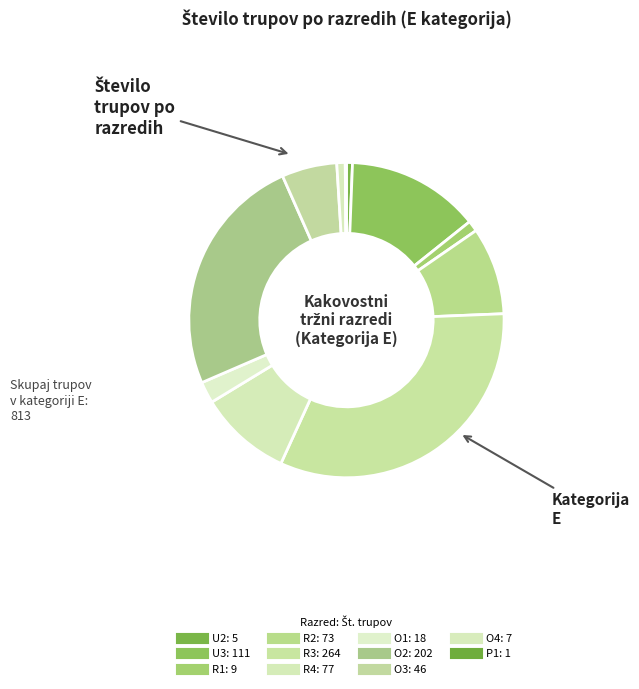

What percentage do U3 and O3 together represent?

19.3%